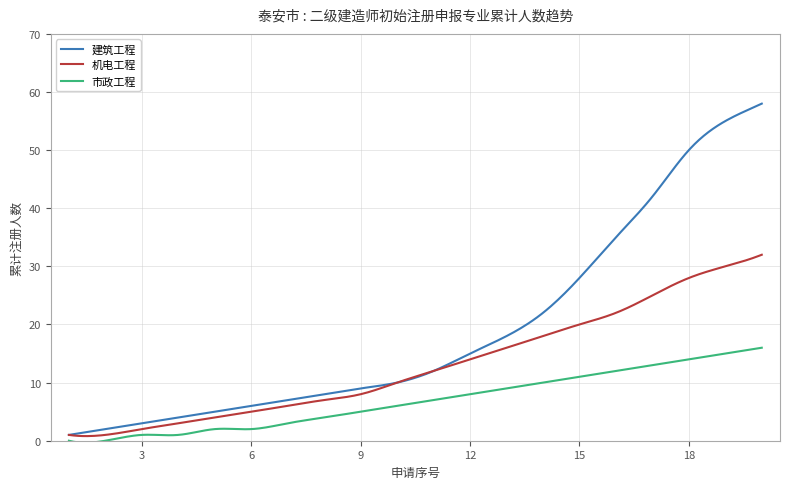

What is the greatest value displayed?

58.0